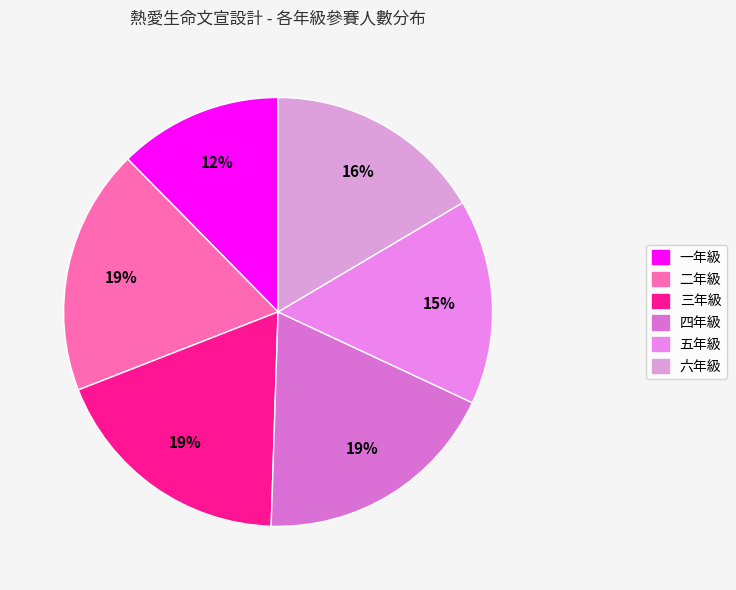

Combined, what portion of the pie is 六年級 and 一年級?

28.9%